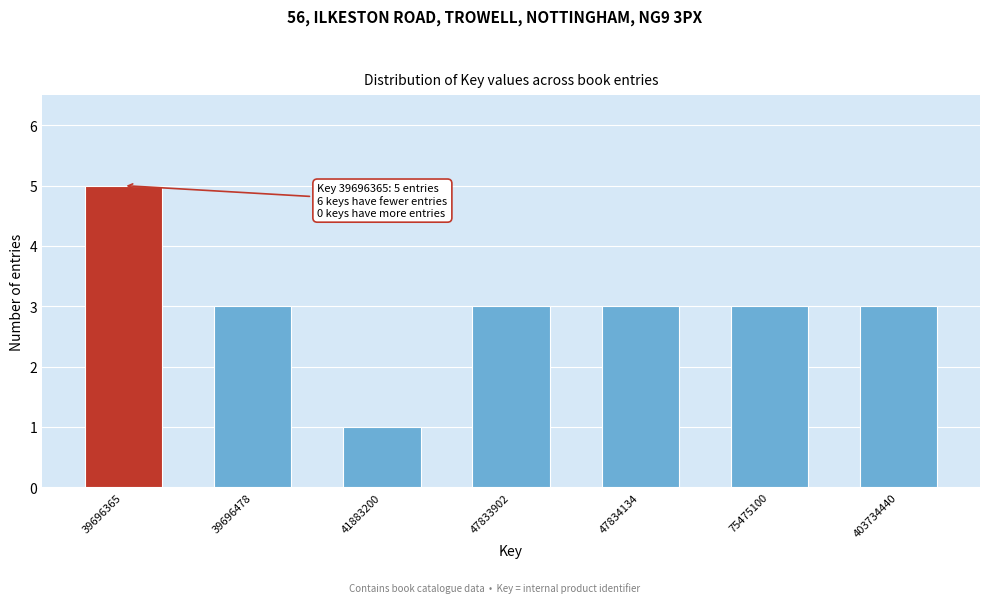

Reading right to left, what are all the values shown in this chart?

403734440=3	75475100=3	47834134=3	47833902=3	41883200=1	39696478=3	39696365=5